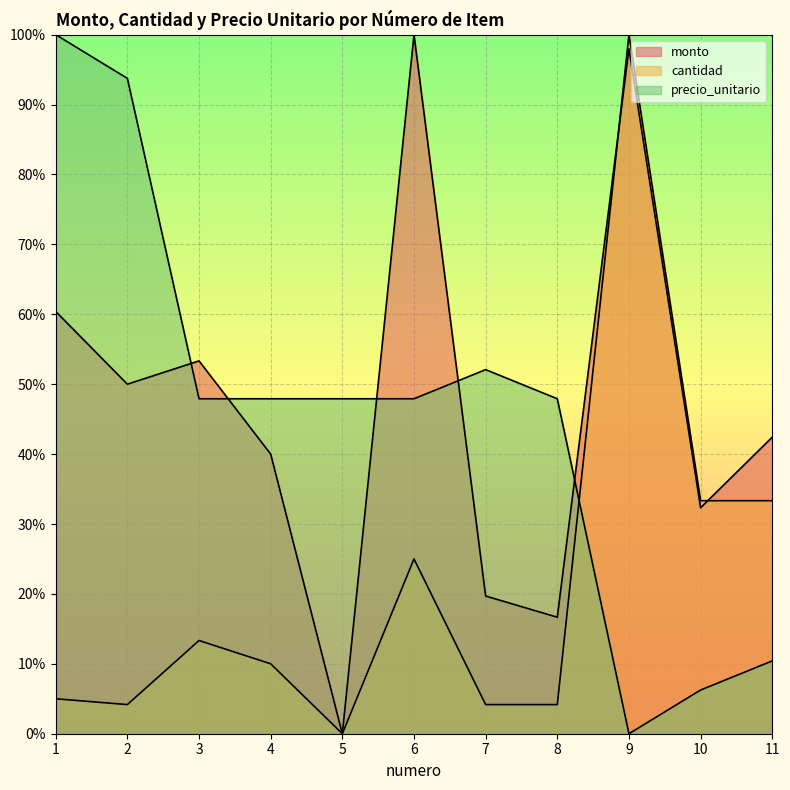

True or false: monto has a value of 79.6 at 3.

False